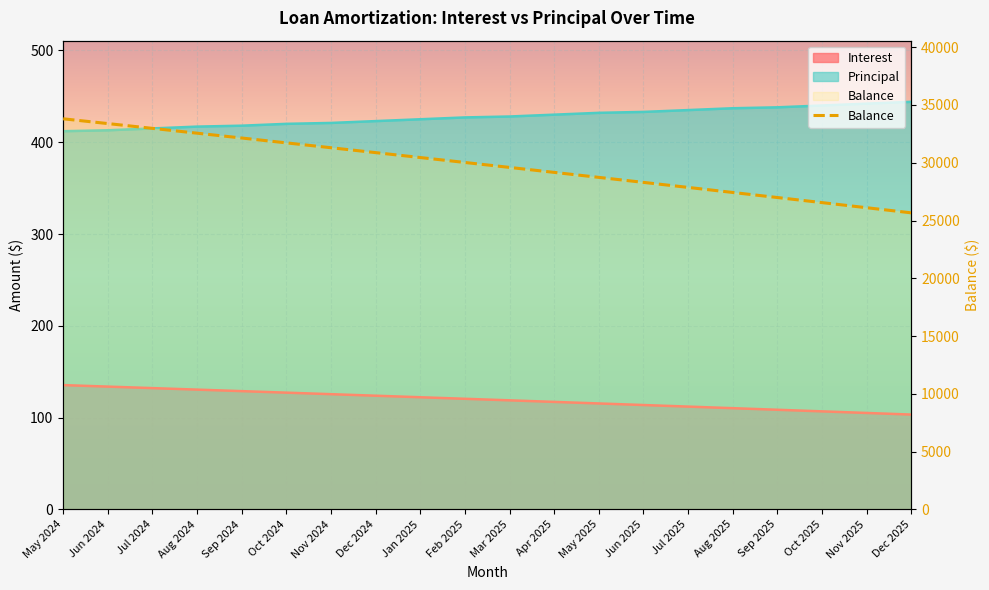

What is the label of the 13th point from the left?

May 2025